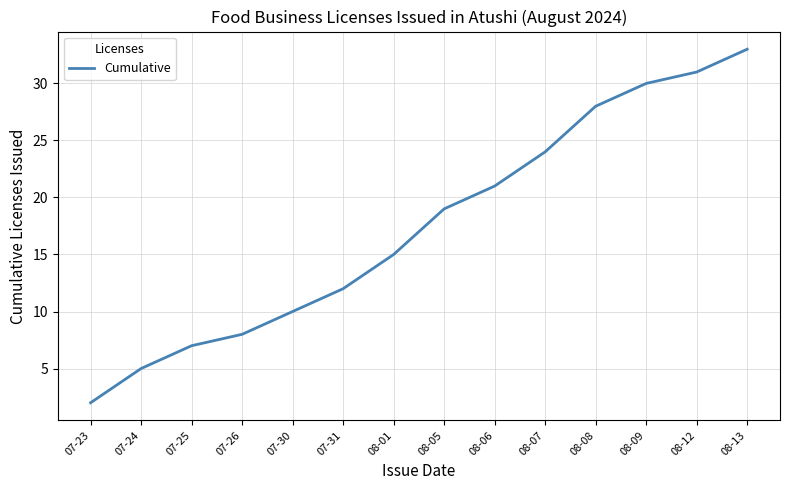

List the labels in order of value, largest first.

08-13, 08-12, 08-09, 08-08, 08-07, 08-06, 08-05, 08-01, 07-31, 07-30, 07-26, 07-25, 07-24, 07-23